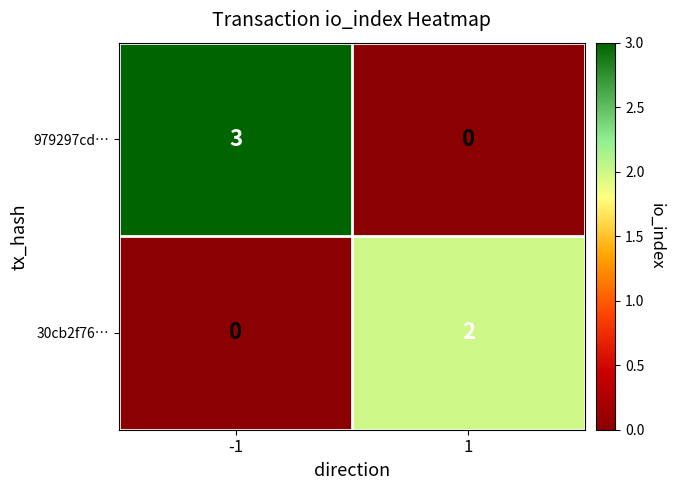

List the series in order of their peak value, lowest first.

30cb2f76…, 979297cd…